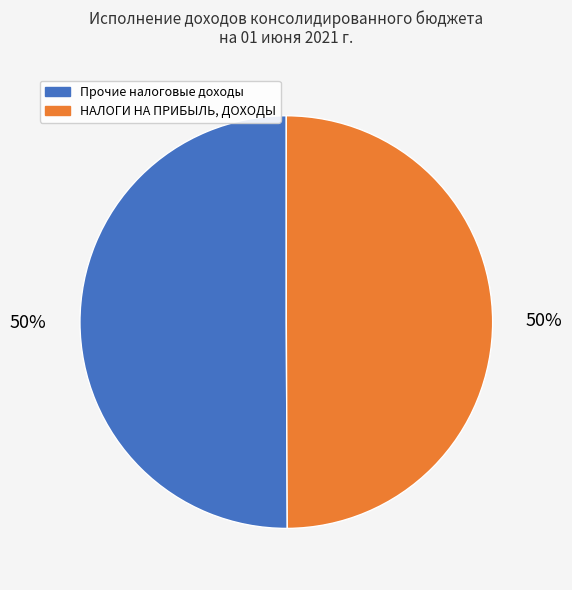

To the nearest percent, what is the average slice percentage?

50%